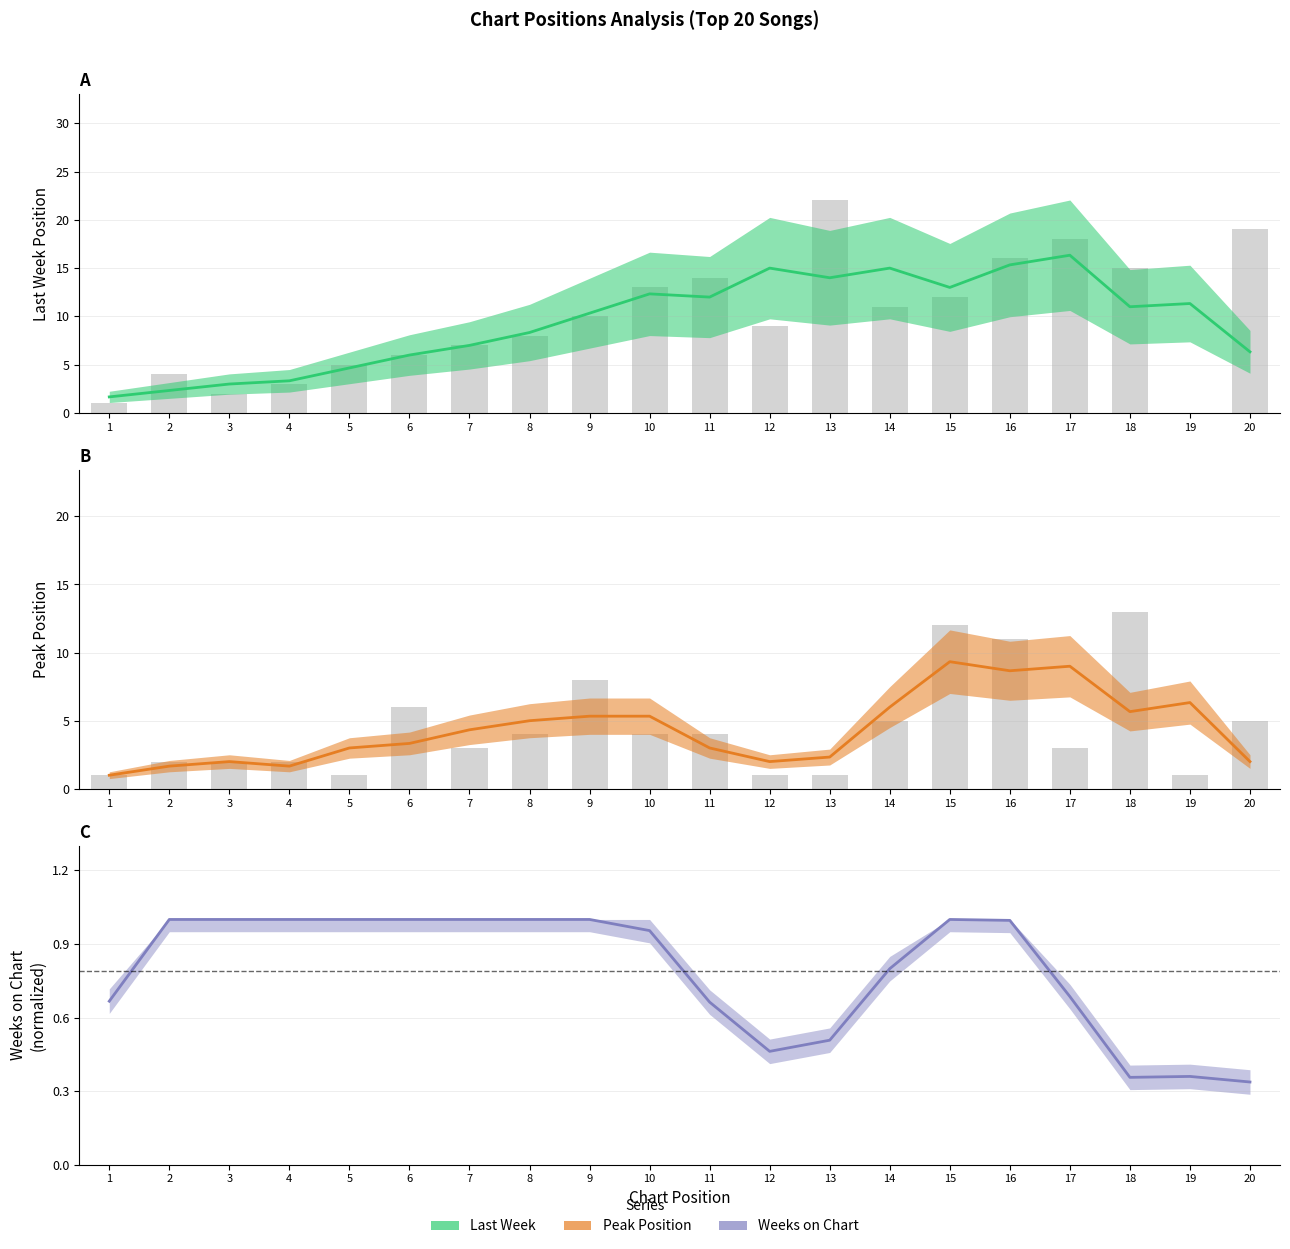

Is the value of Peak Position at 13 greater than the value of Last Week at 5?

No